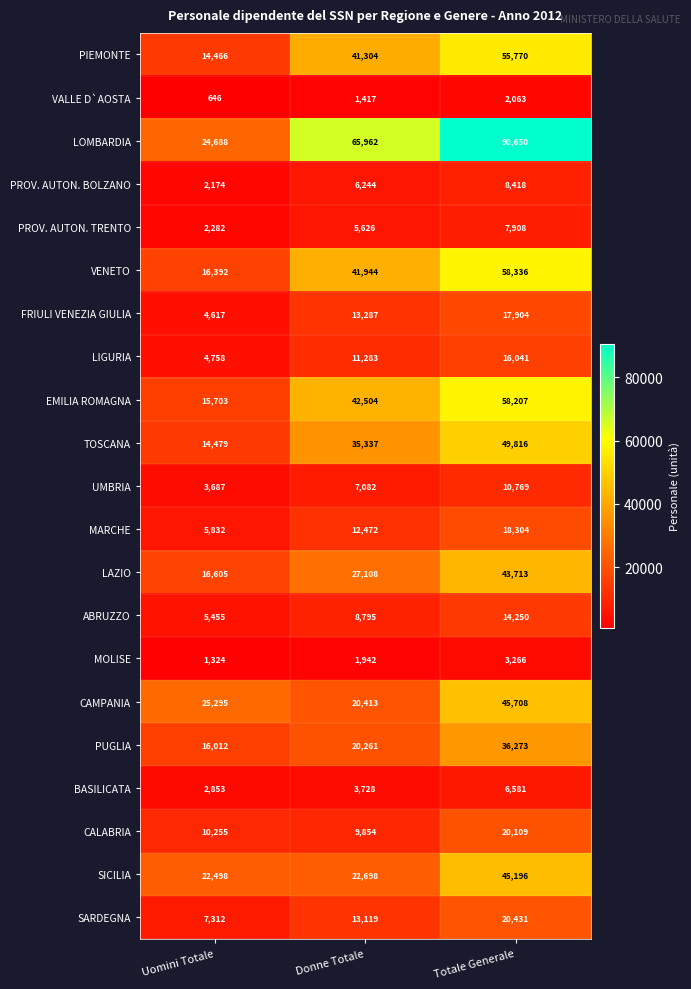

True or false: PUGLIA has a value of 36273 at Totale Generale.

True